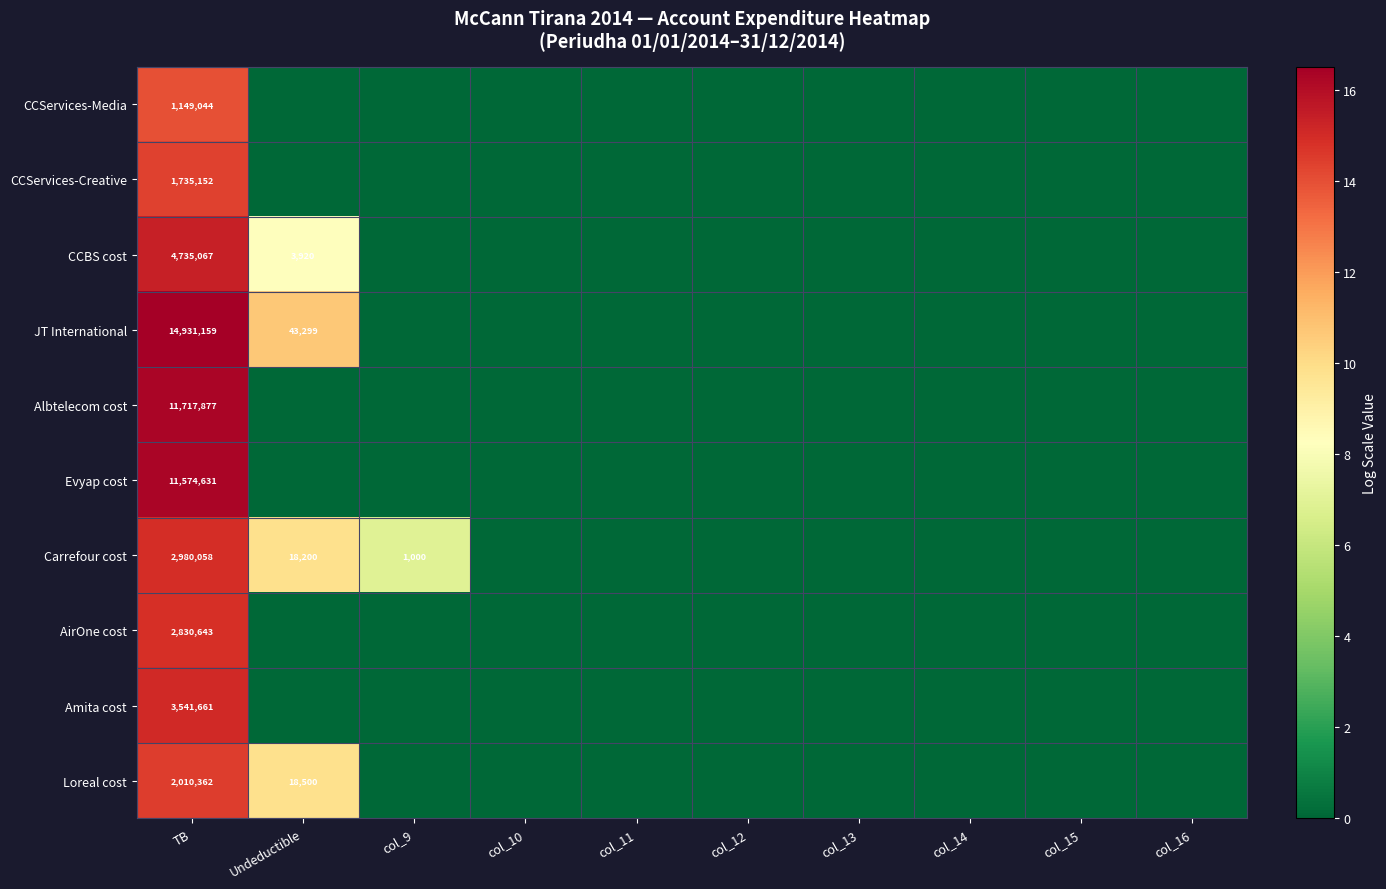

Is it true that Albtelecom cost equals 5588294 at TB?

False